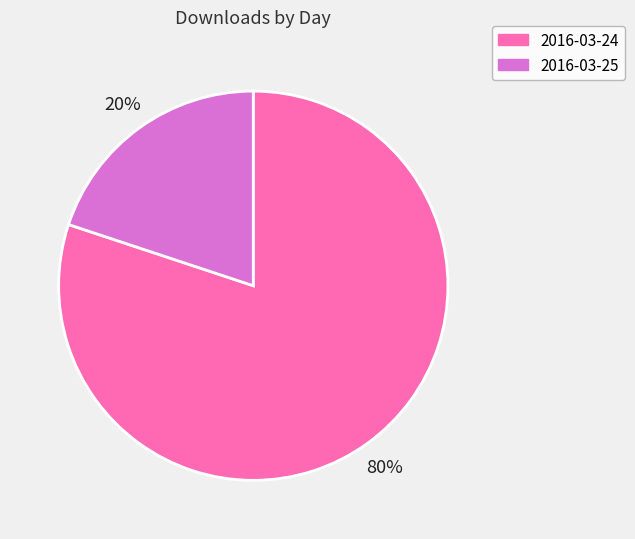

Is the sum of 2016-03-24 and 2016-03-25 greater than half?

Yes